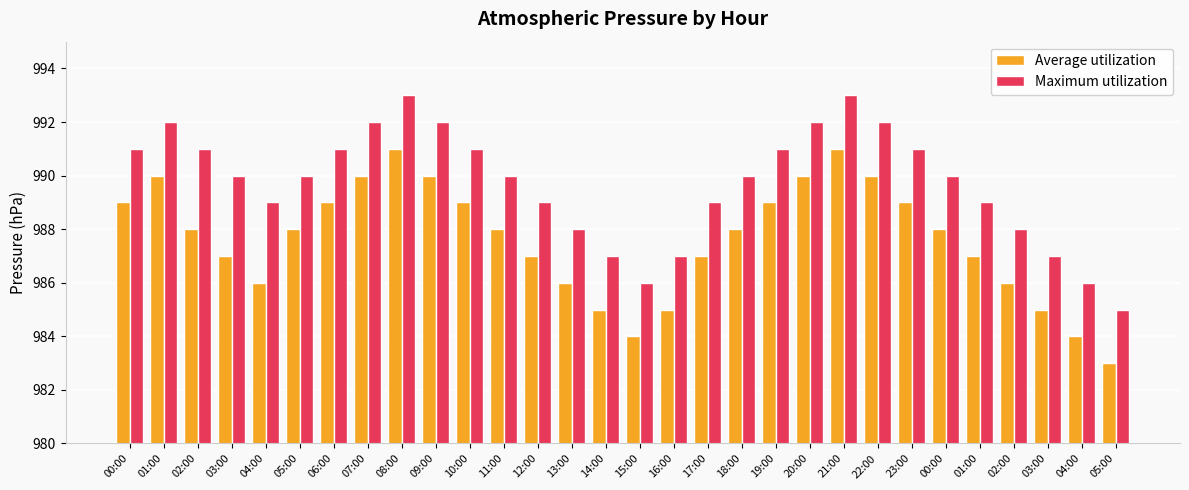

What is the sum of the Maximum utilization values at 12:00 and 10:00?

1980